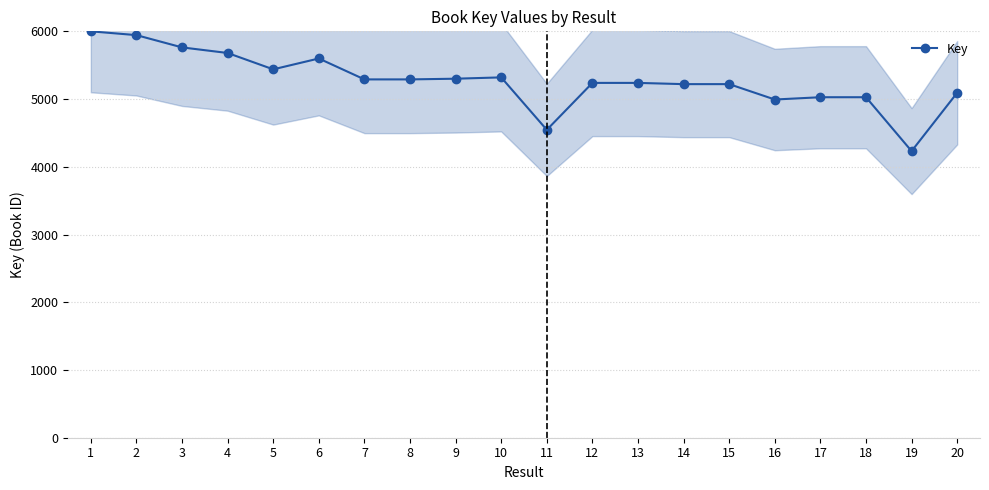

The chart shows a value of 5238.7 at 12. True or false?

True